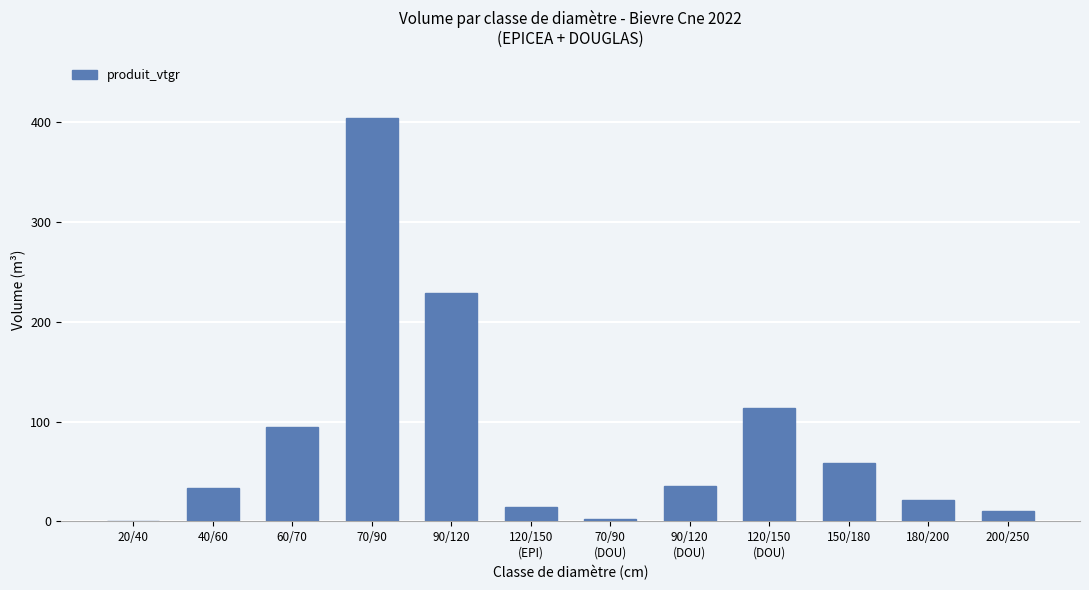

What is the difference between the values at 70/90
(DOU) and 120/150
(EPI)?

11.6